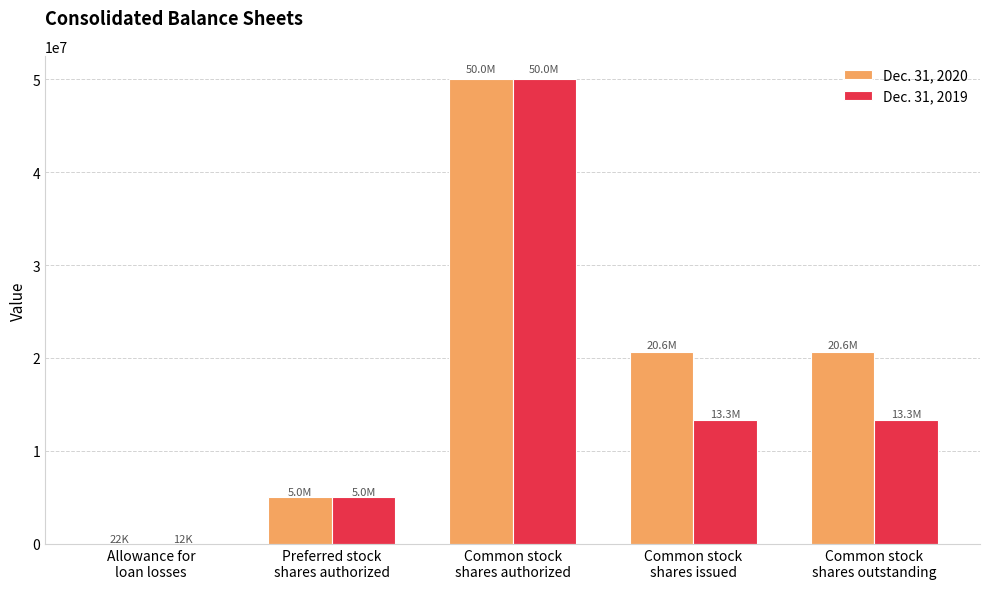

Reading left to right, transcribe all the data shown in this chart.

Dec. 31, 2020: 22024	5000000	50000000	20621437	20621437
Dec. 31, 2019: 12124	5000000	50000000	13279363	13279363